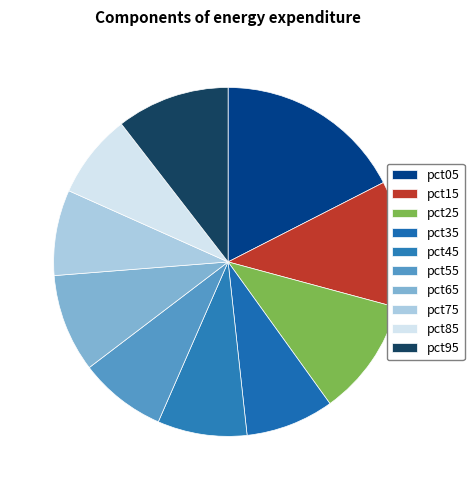

Do pct35 and pct45 together represent more than half of the pie?

No